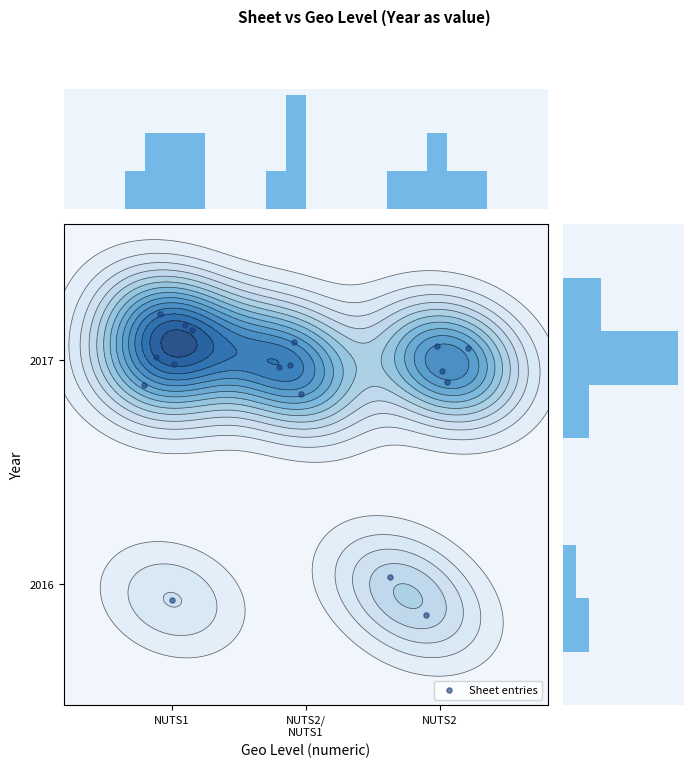

What is the sum of all values?

34286.0